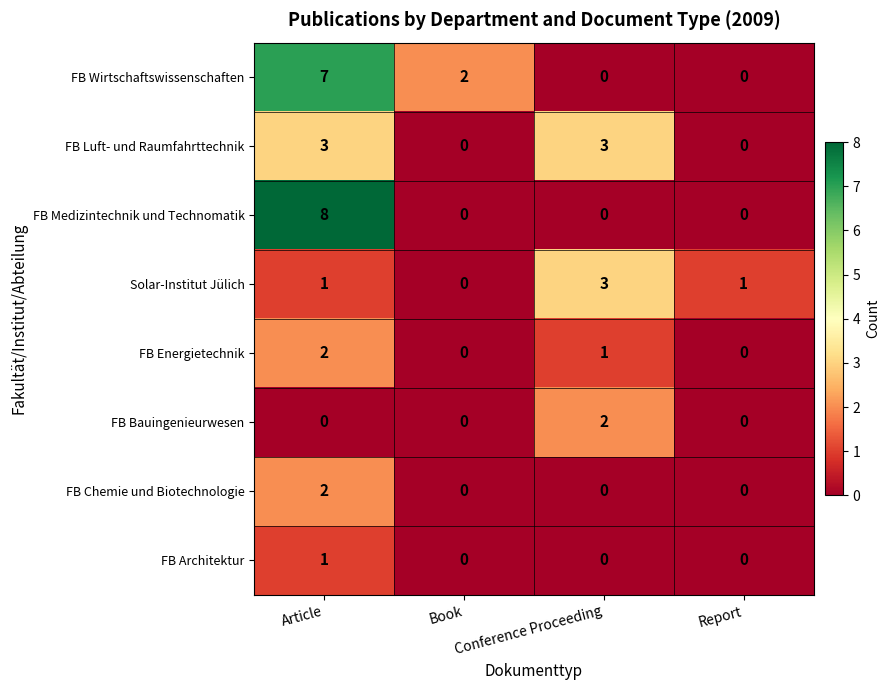

Between Article and Report, which series saw the biggest shift?

FB Medizintechnik und Technomatik